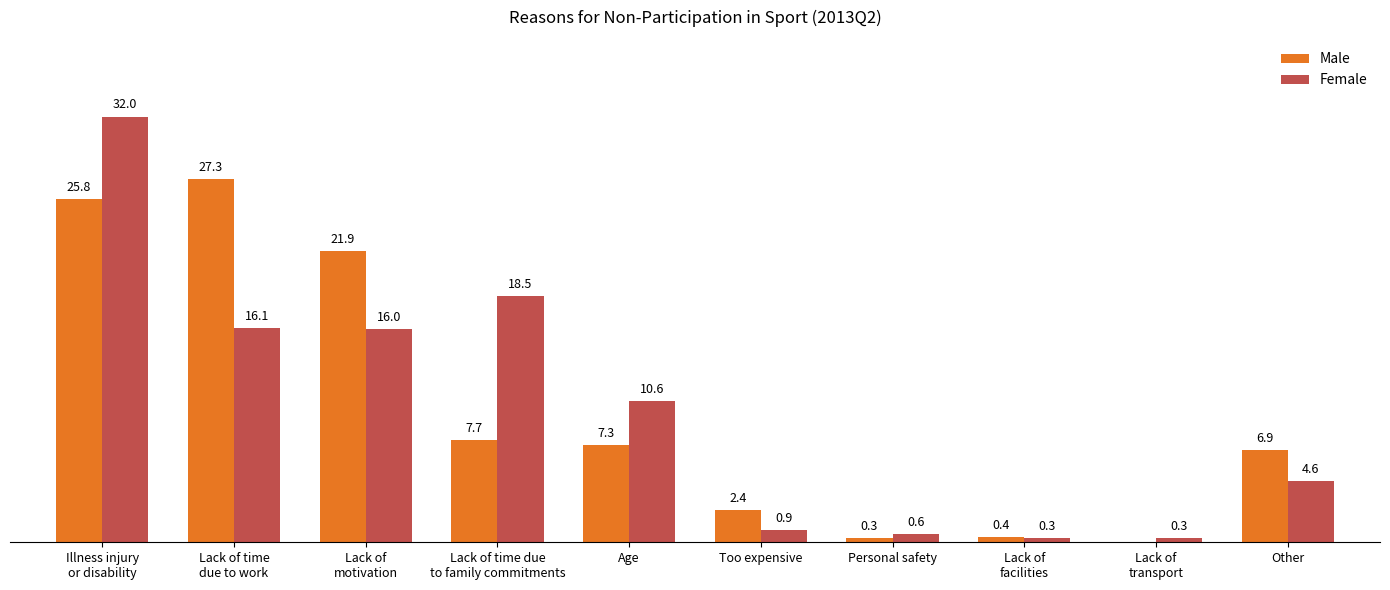

Are the bars horizontal?

No